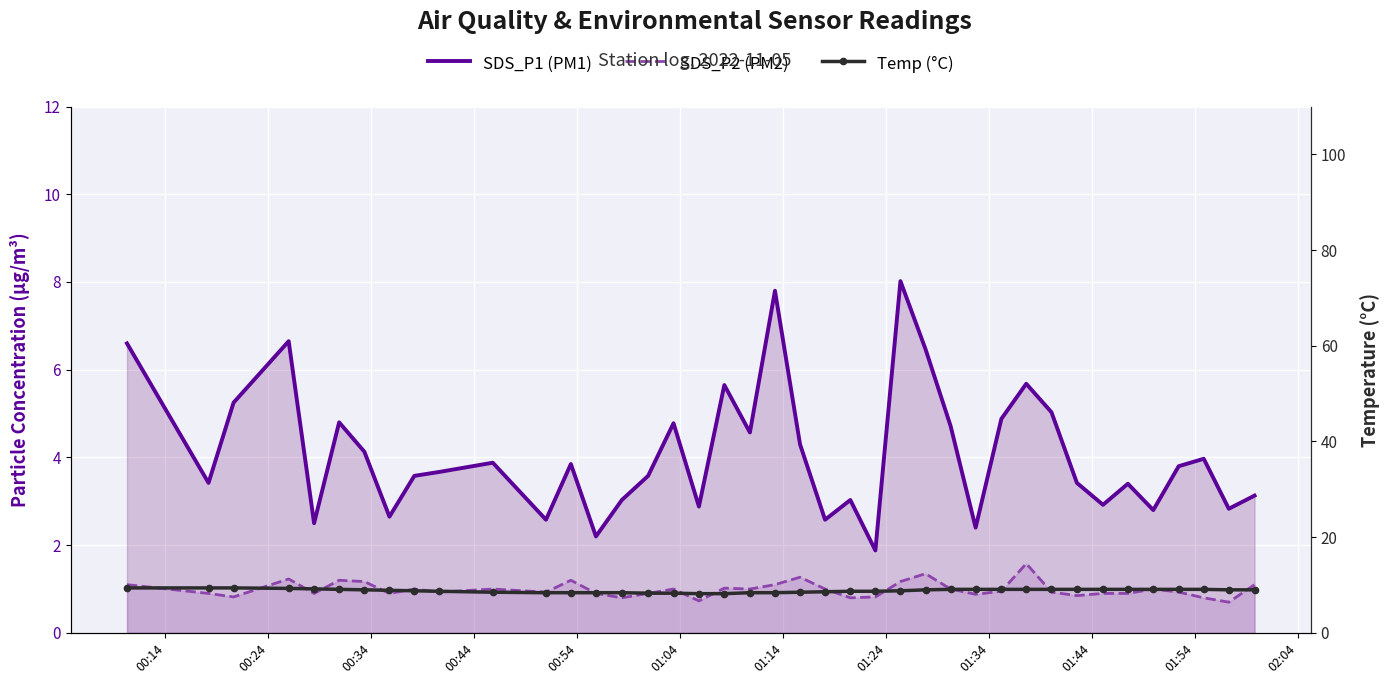

True or false: SDS_P1 (PM1) and Temp (°C) intersect in this chart.

False